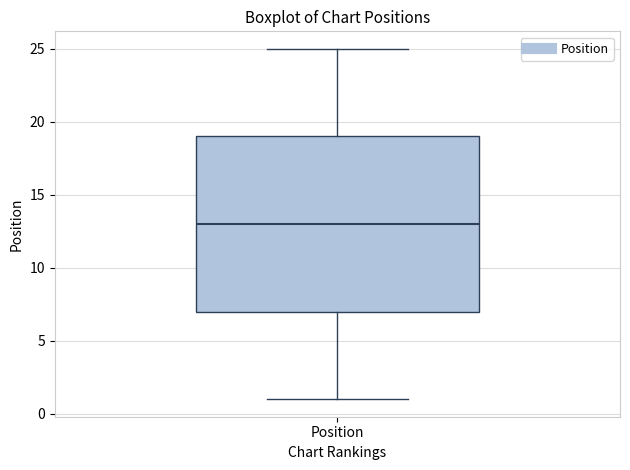

Where does the upper whisker of the box for Position end on the y-axis? The values are not printed on the chart, so give them approximately, as read against the axis.

25